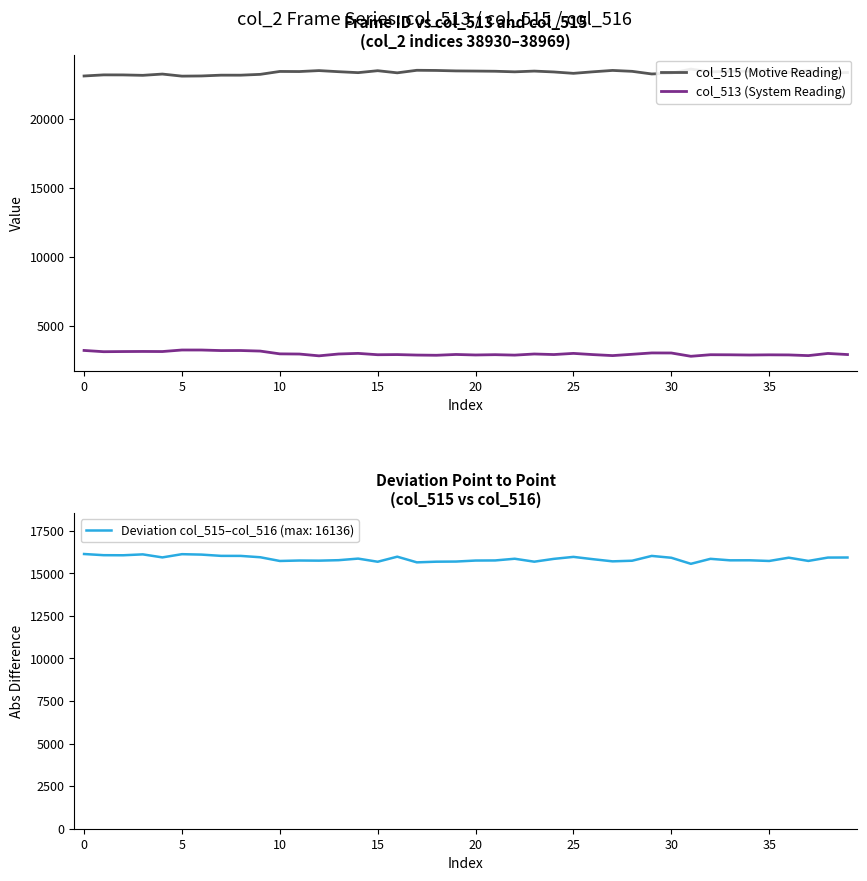

What is the difference between the col_515 (Motive Reading) values at 26 and 34?

47